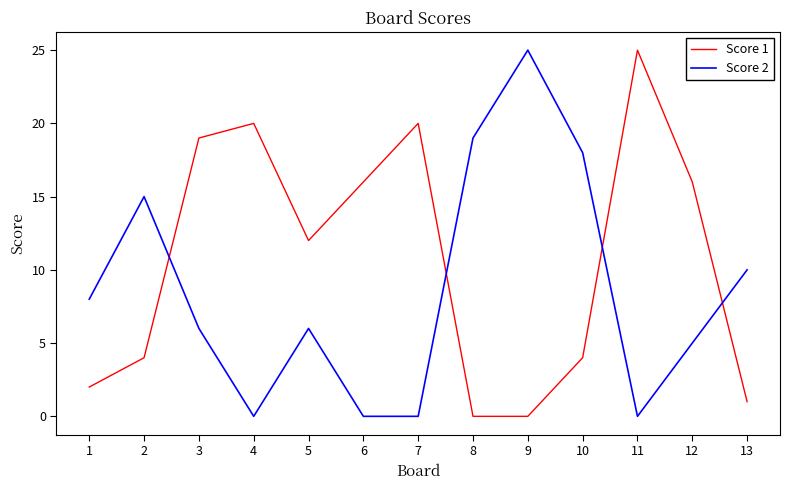

The value of Score 1 at 6 is 4. True or false?

False